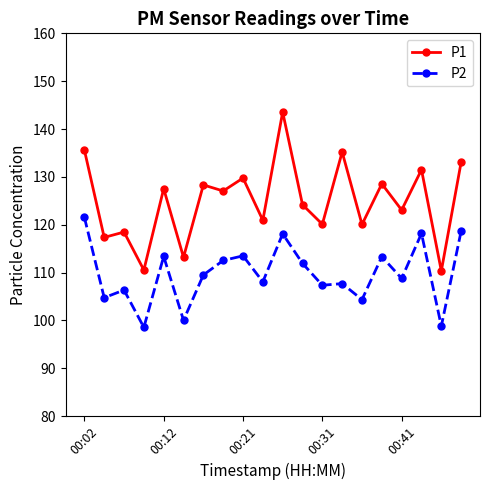

What is the greatest value displayed?

143.6